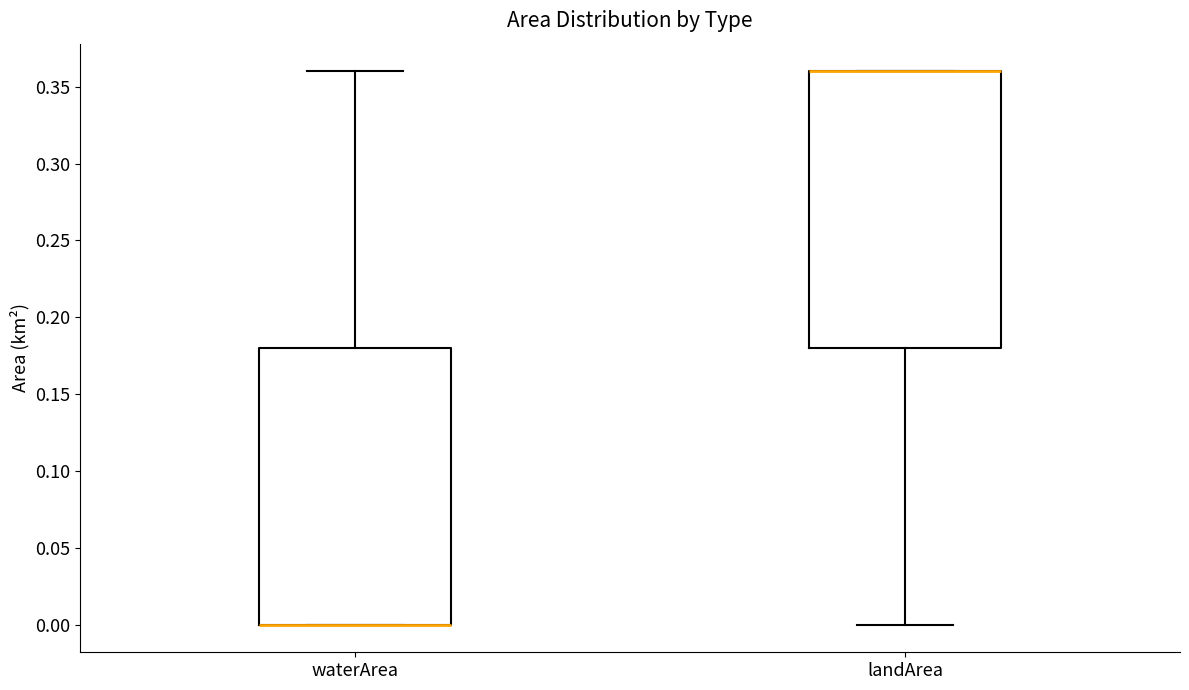

Reading left to right, read every box against the y-axis: the position of its median line, the range the box covers, and the ends of its whiskers. The values are not printed on the chart, so give them approximately, as read against the axis.

waterArea: median 0.00 (drawn on the box's lower edge), box 0.00 to 0.18, whiskers 0.00 to 0.36
landArea: median 0.36 (drawn on the box's upper edge), box 0.18 to 0.36, whiskers 0.00 to 0.36